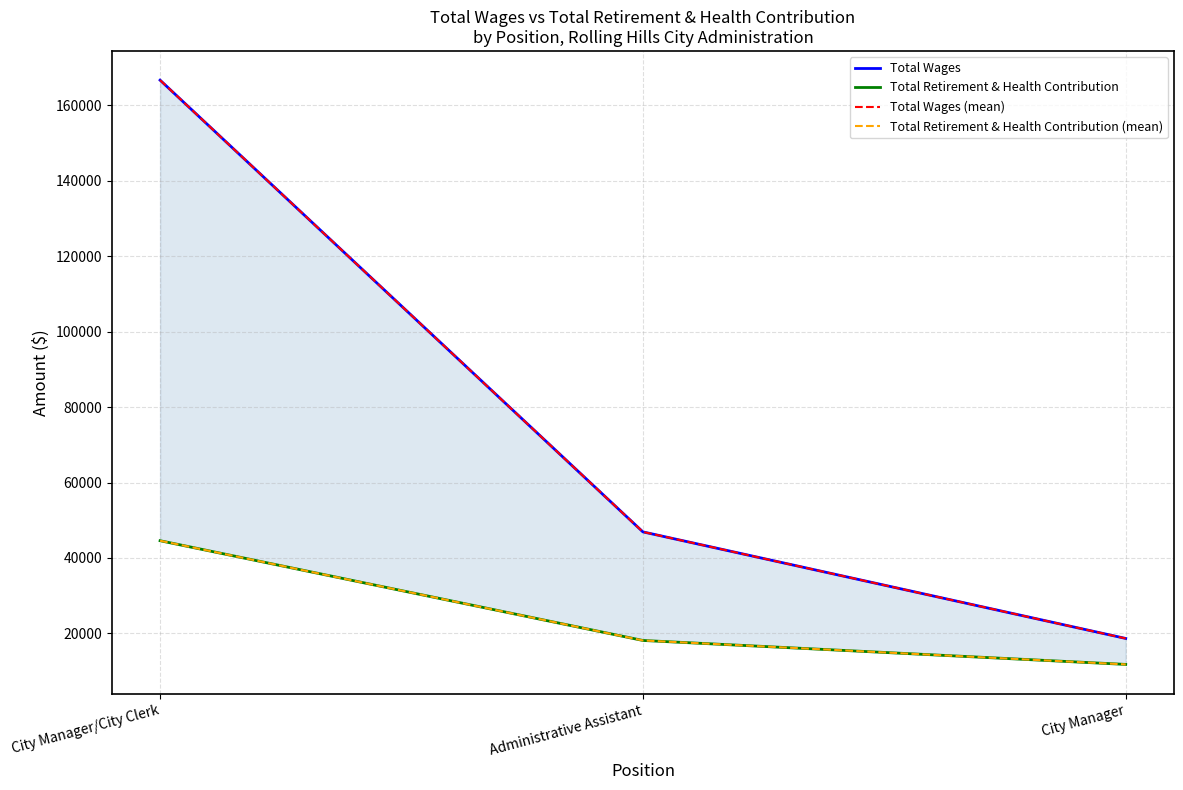

Reading left to right, extract all data points from this chart.

Total Wages: 166679	46924	18672
Total Retirement & Health Contribution: 44580	18140	11788
Total Wages (mean): 166679	46924	18672
Total Retirement & Health Contribution (mean): 44580	18140	11788